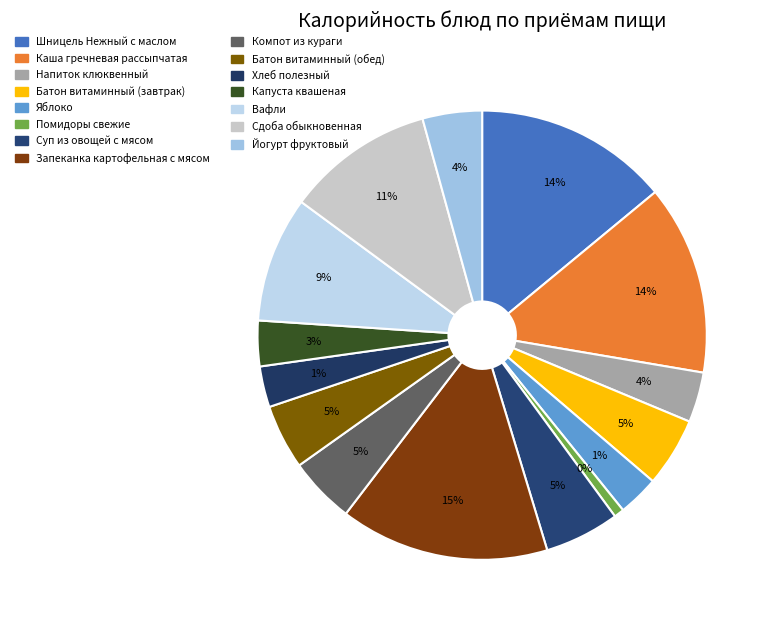

Count the number of slices in the pie.

15